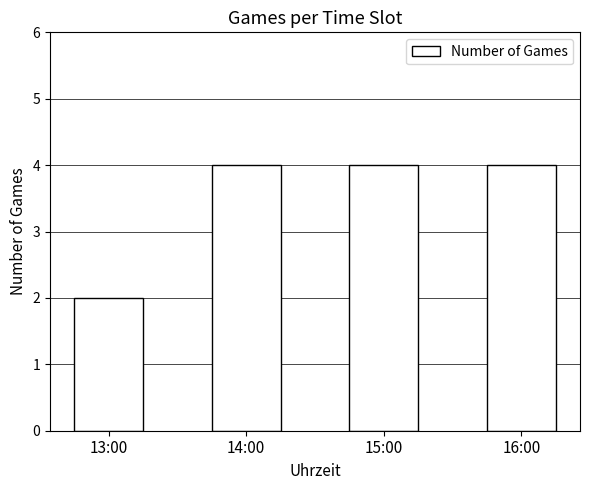

What is the minimum value shown in the chart?

2